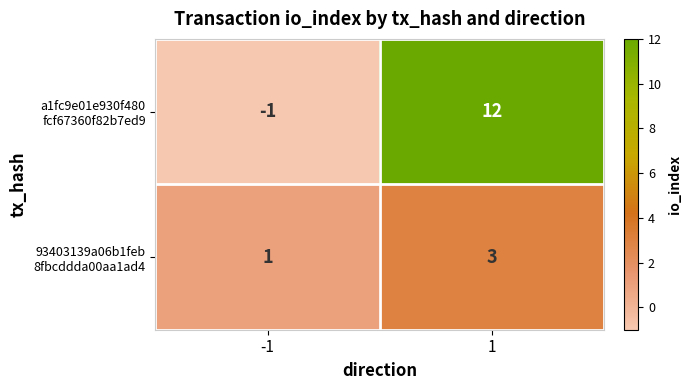

What is the maximum value shown in the chart?

12